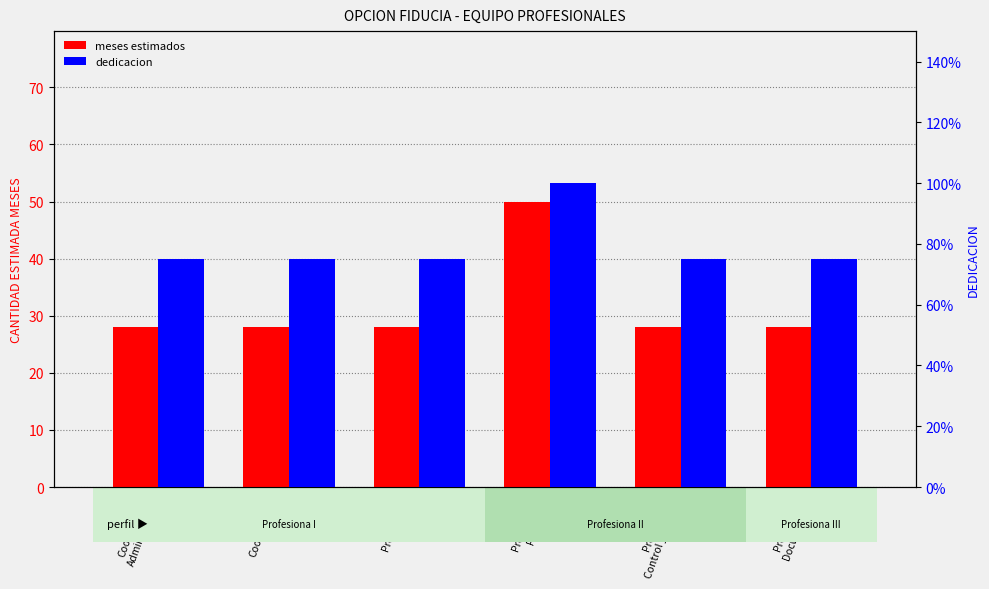

What value does the dedicacion series have at Profesional
Documental?

0.8